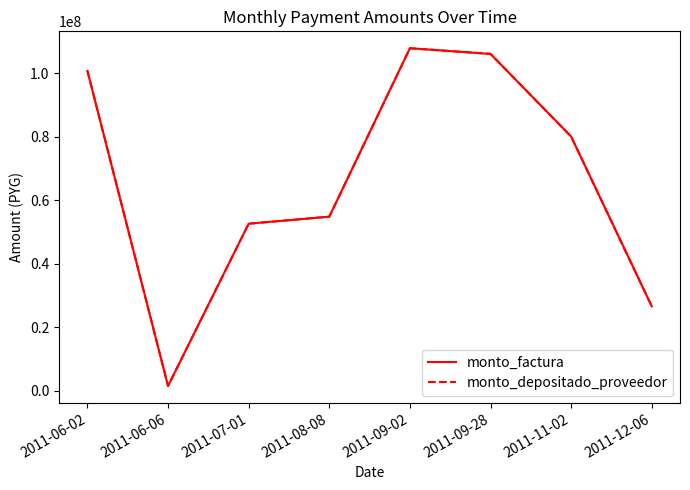

Does the chart have visible grid lines?

No